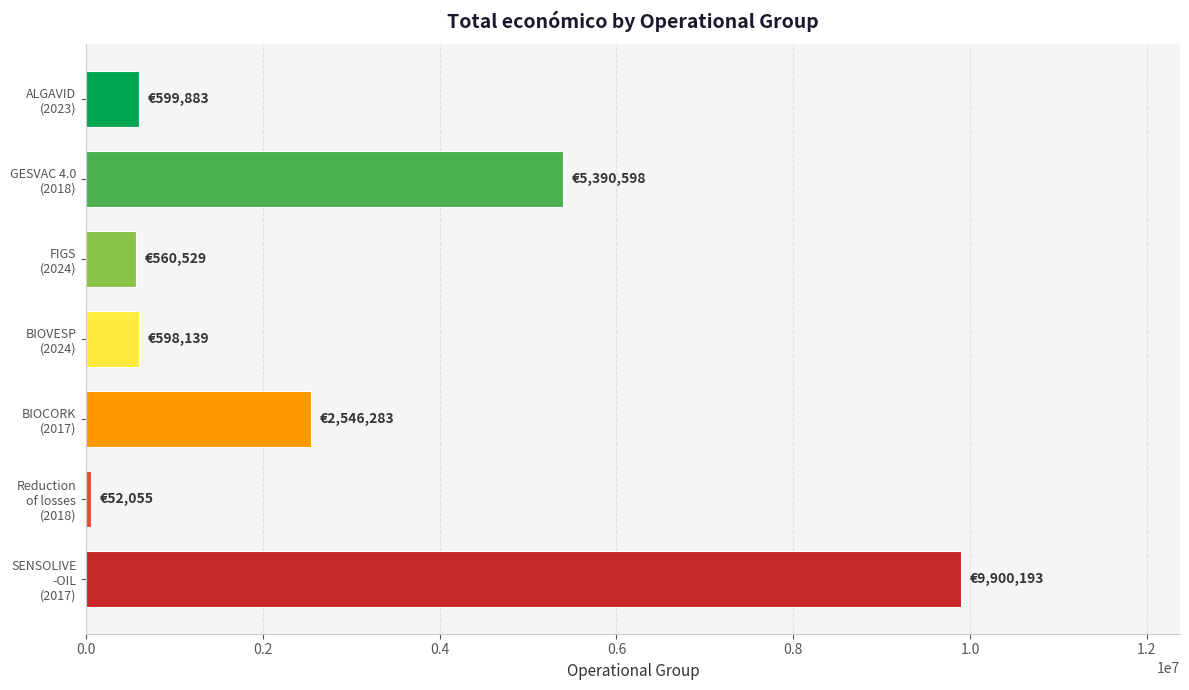

How many series are shown in this chart?

1